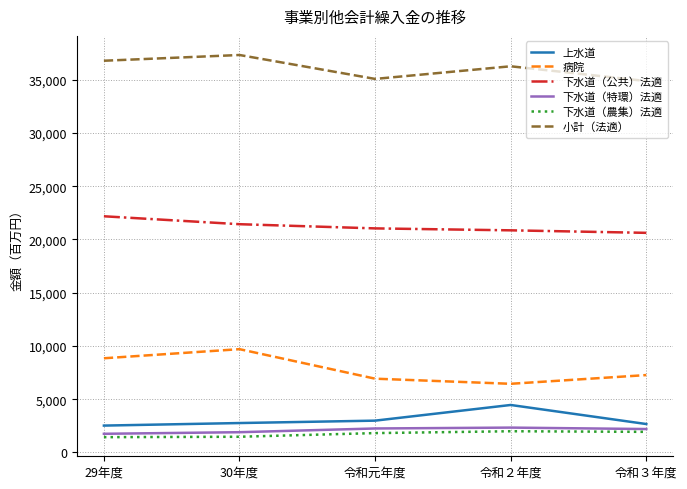

What is the total value across all series at 令和元年度?

70088